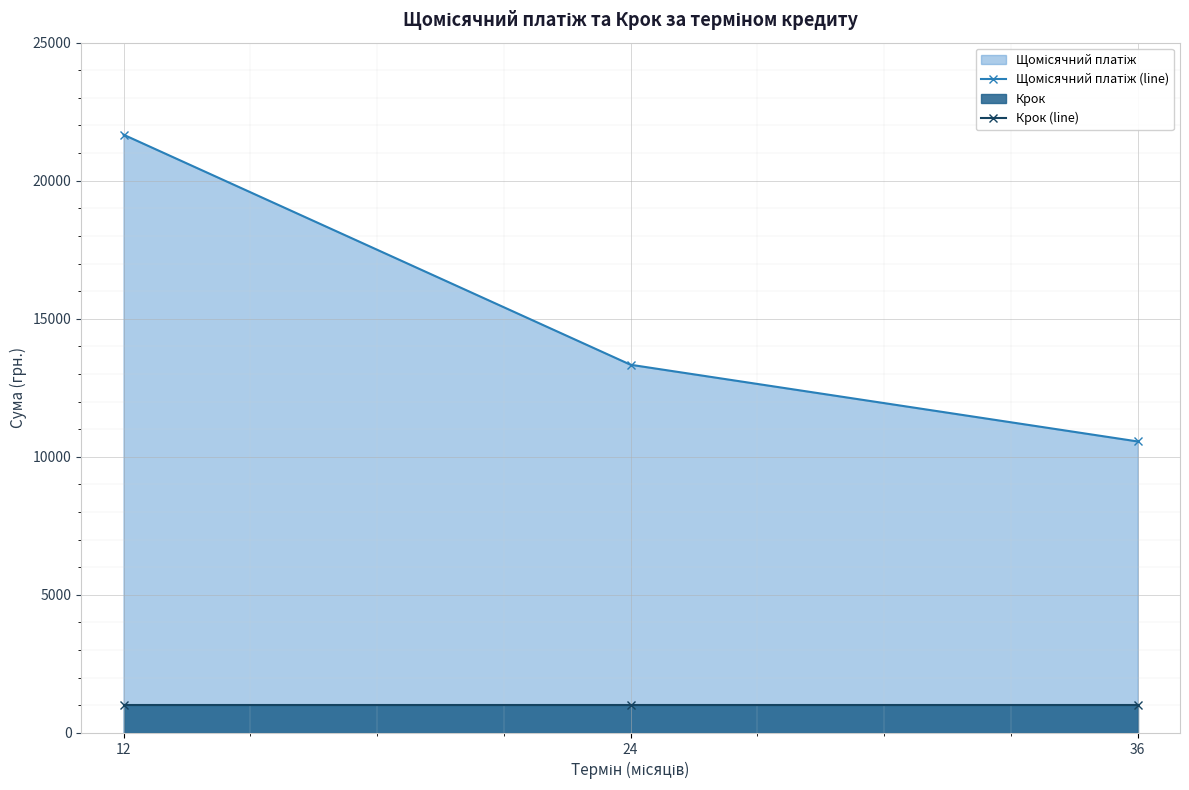

At which category does the chart reach its peak across all series?

12